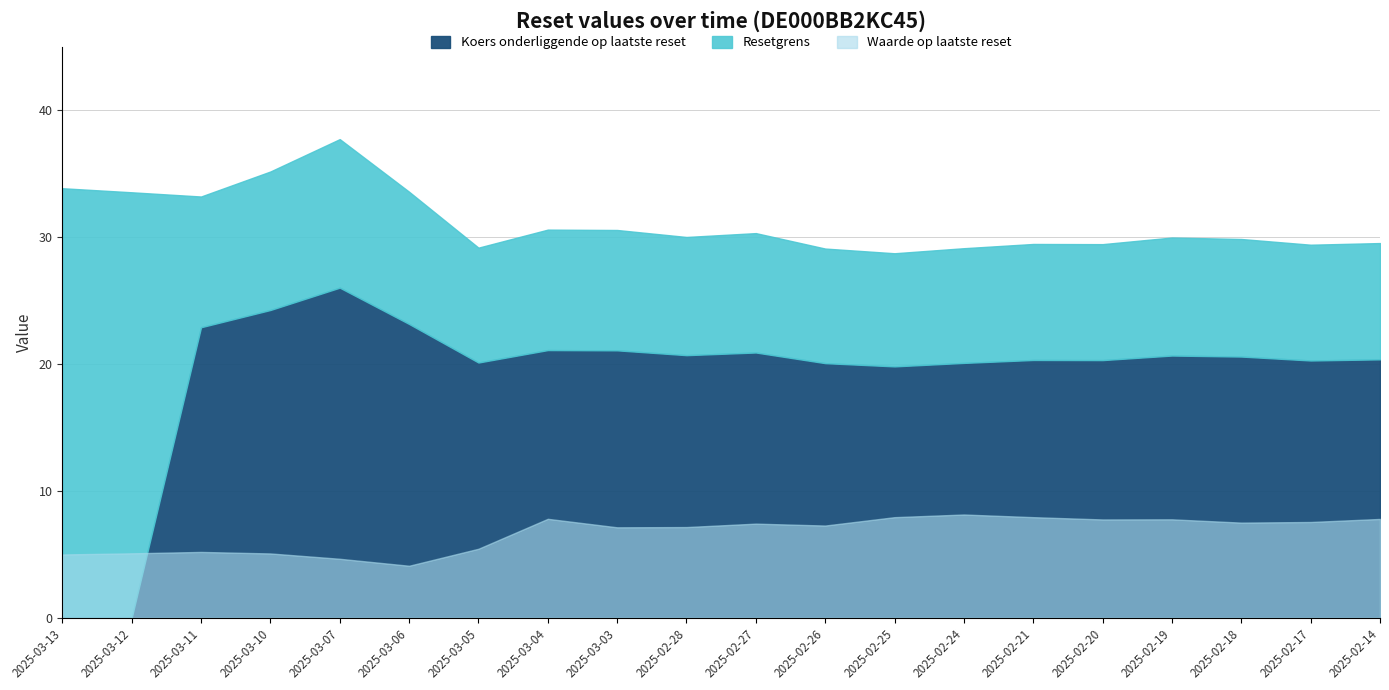

At which label does Koers onderliggende op laatste reset first exceed 20?

2025-03-11